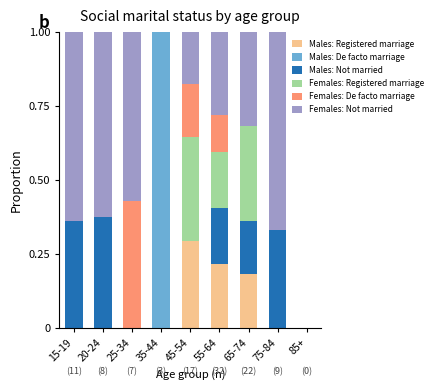

Are the bars horizontal?

No